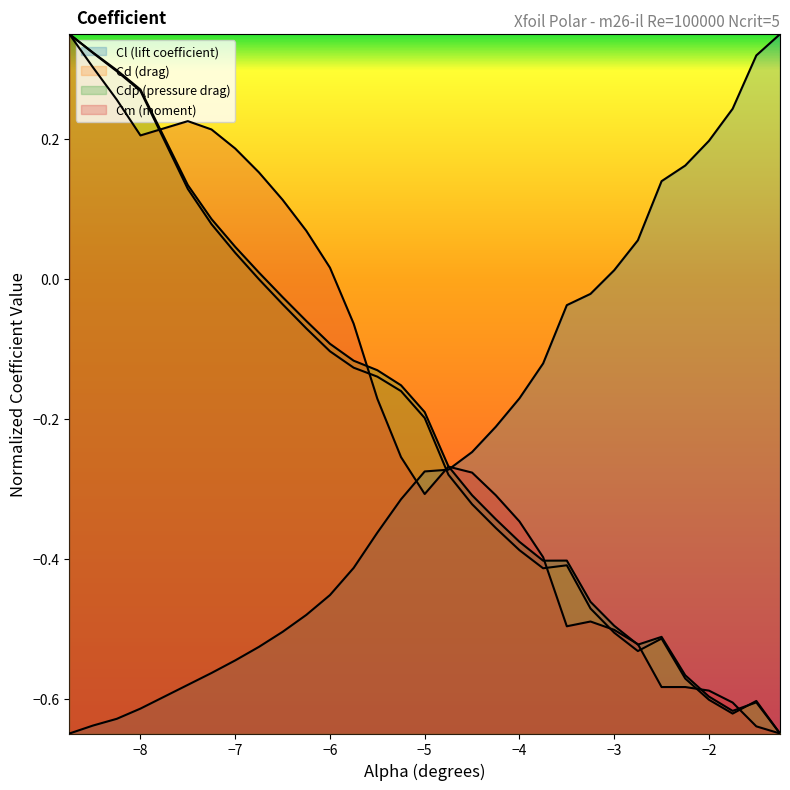

How many lines are shown in the chart?

4